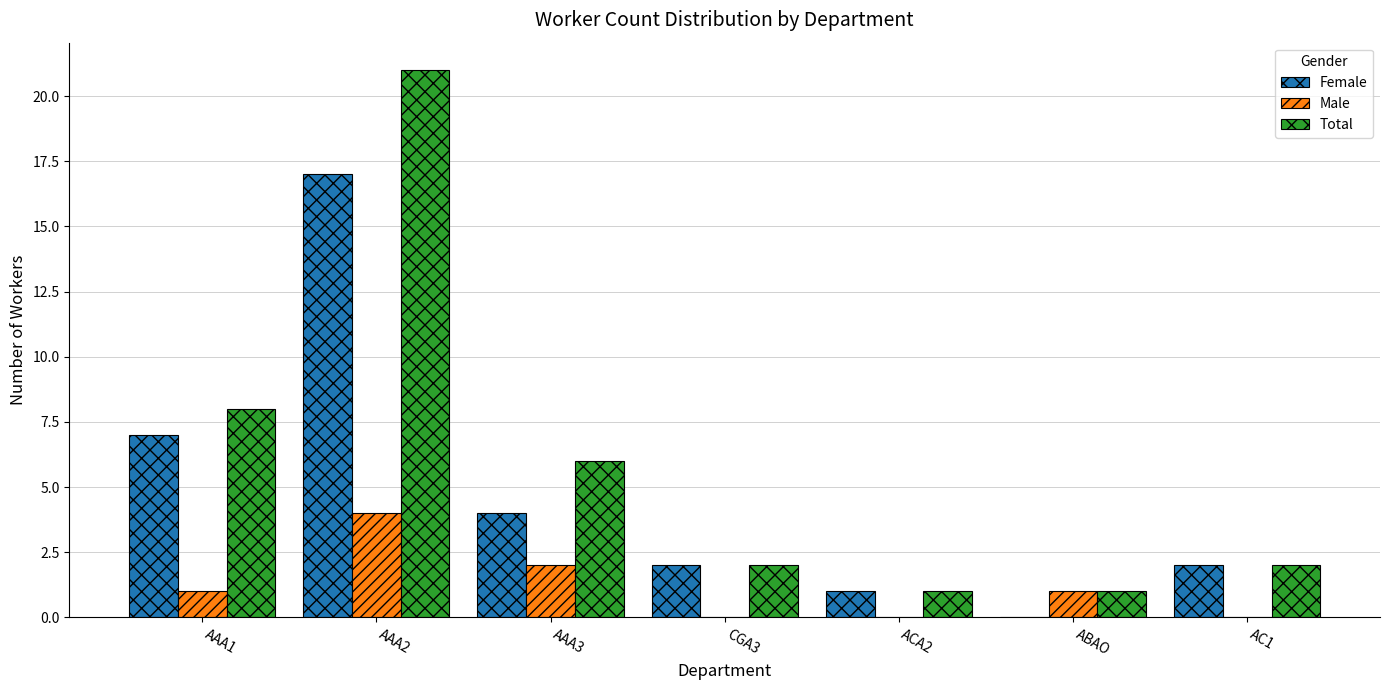

Which label corresponds to the largest value in the chart?

AAA2